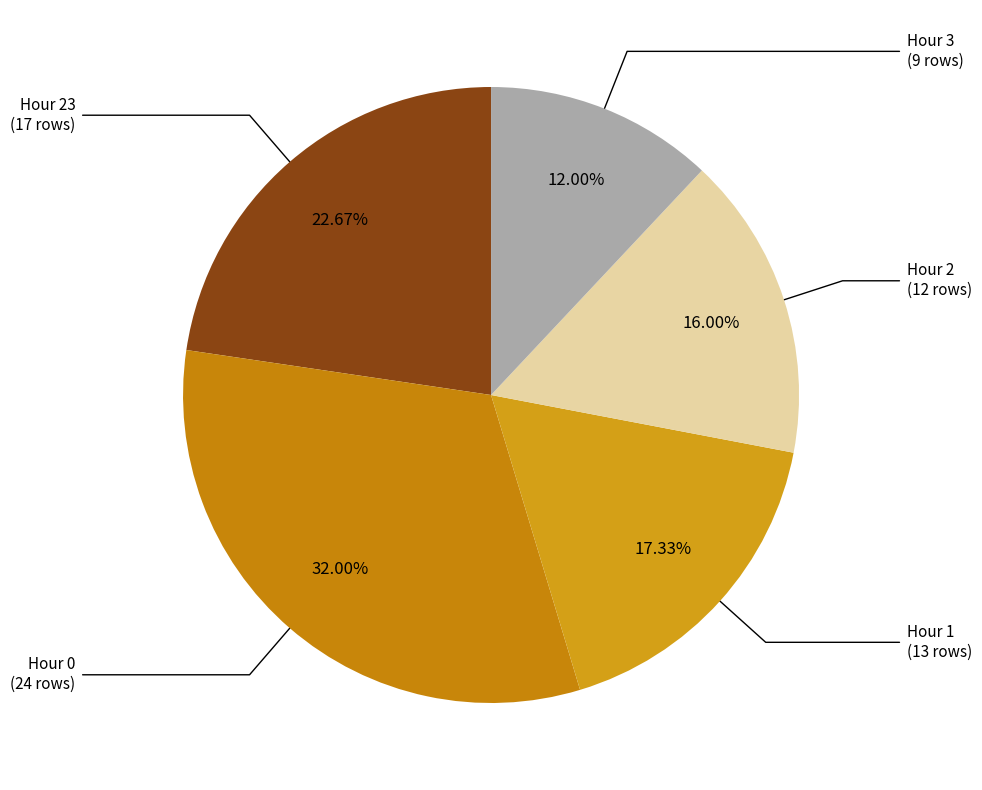

Which slice is the largest?

Hour 0